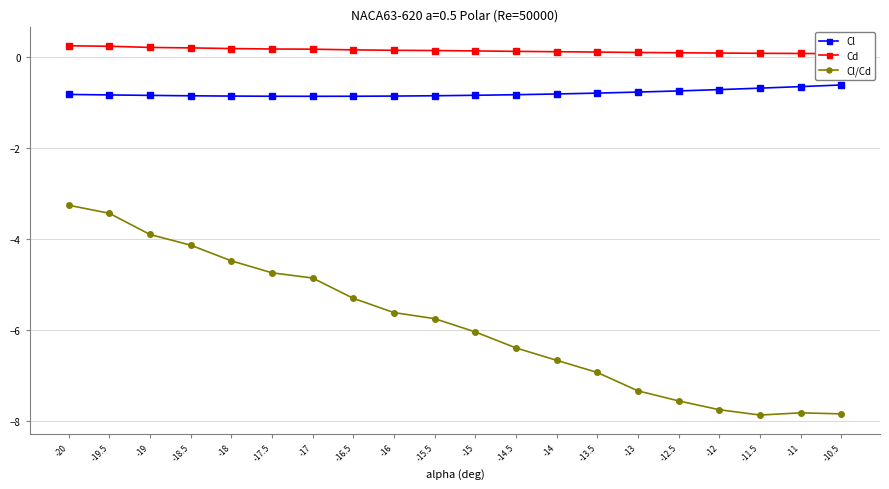

Reading left to right, list all the values displayed in this chart.

Cl: -0.8	-0.8	-0.8	-0.8	-0.9	-0.9	-0.9	-0.9	-0.9	-0.8	-0.8	-0.8	-0.8	-0.8	-0.8	-0.7	-0.7	-0.7	-0.6	-0.6
Cd: 0.3	0.2	0.2	0.2	0.2	0.2	0.2	0.2	0.2	0.1	0.1	0.1	0.1	0.1	0.1	0.1	0.1	0.1	0.1	0.1
Cl/Cd: -3.3	-3.4	-3.9	-4.1	-4.5	-4.7	-4.9	-5.3	-5.6	-5.7	-6.0	-6.4	-6.7	-6.9	-7.3	-7.6	-7.8	-7.9	-7.8	-7.8